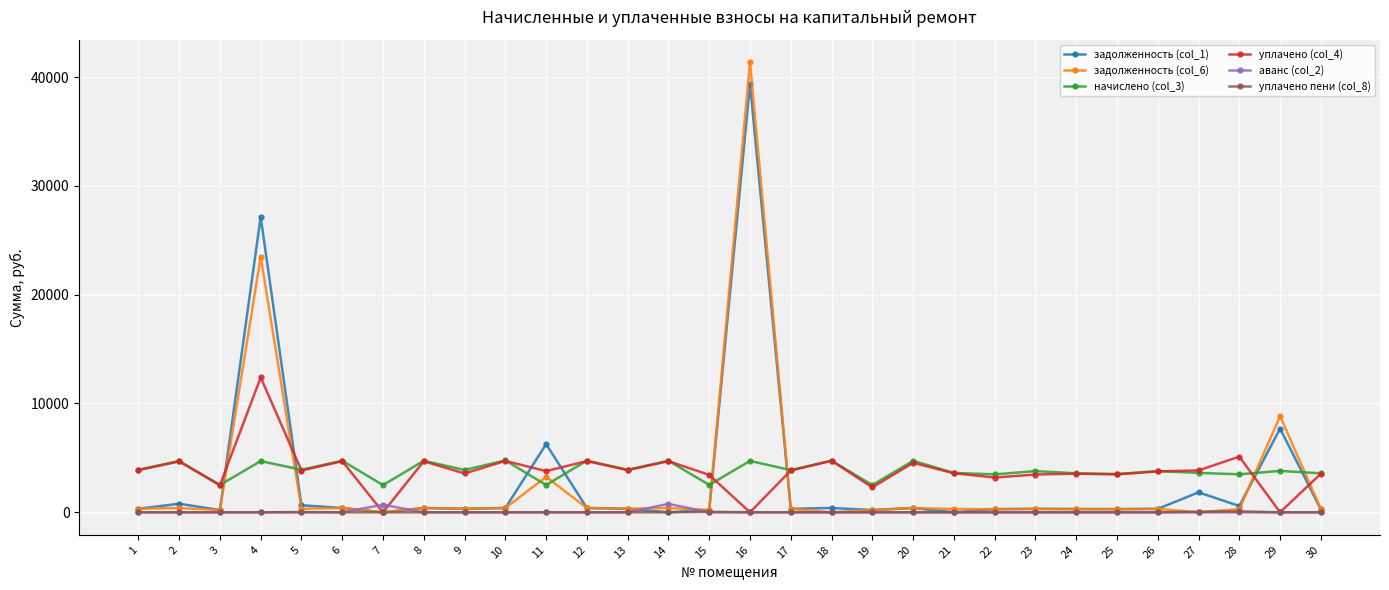

Between 4 and 14, which series saw the biggest shift?

задолженность (col_1)